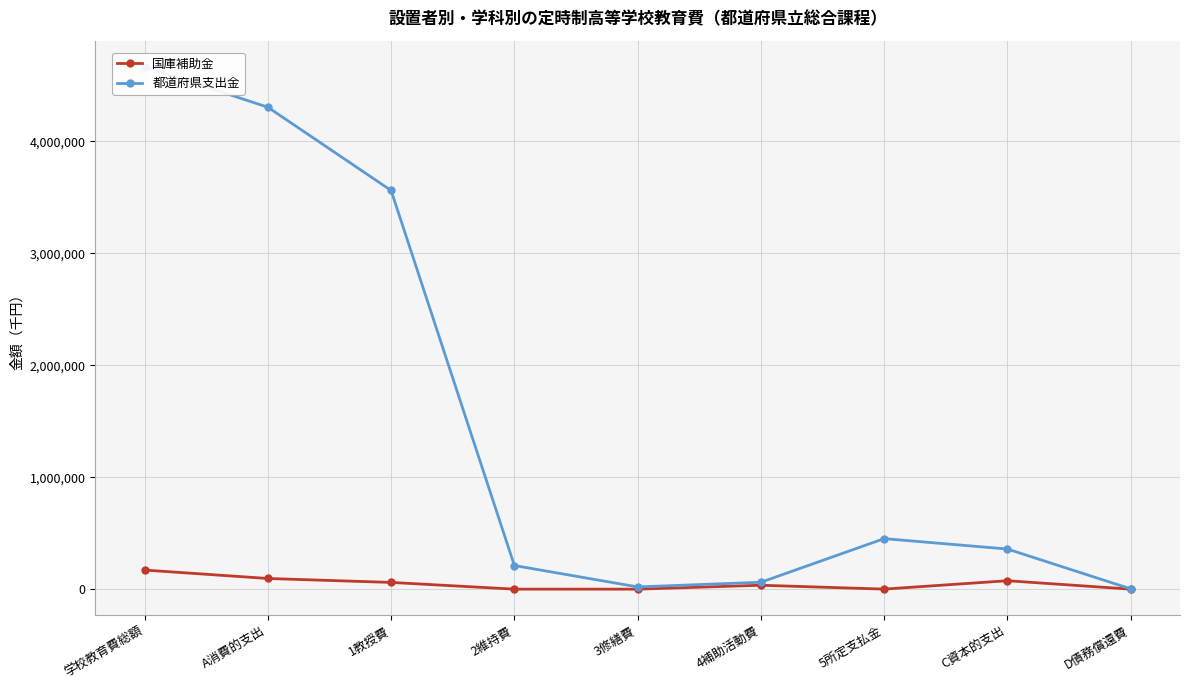

What is the value of the 都道府県支出金 point at the 2nd from the left?

4304201